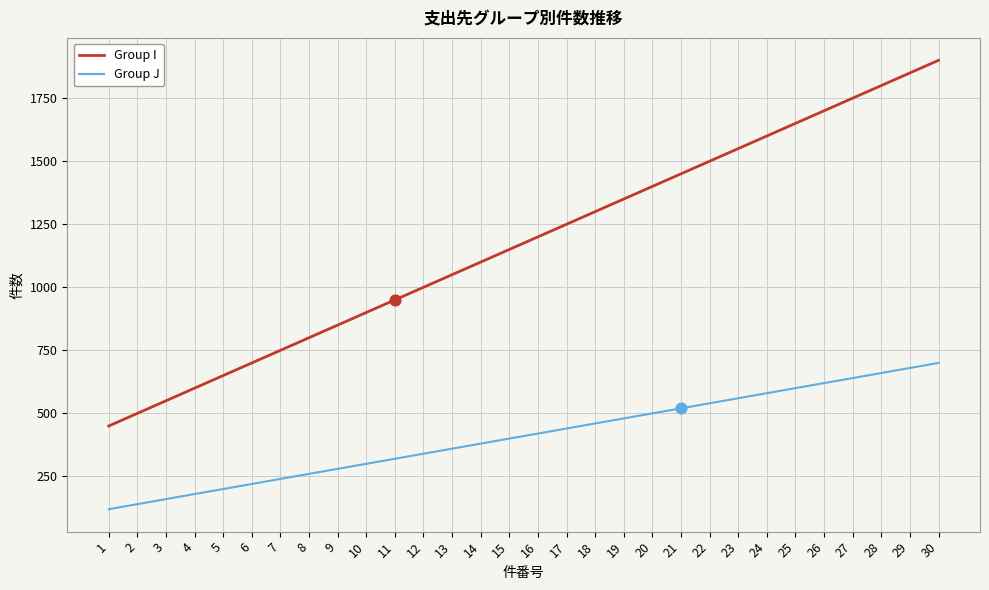

What is the total value across all series at 30?

2600